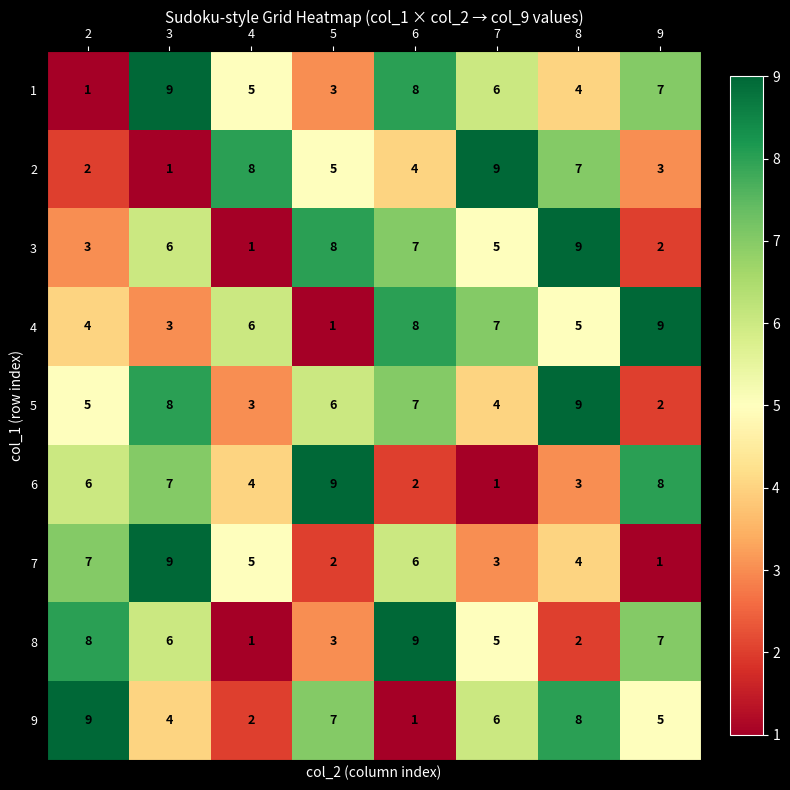

What is the difference between the 6 values at 6 and 2?

4